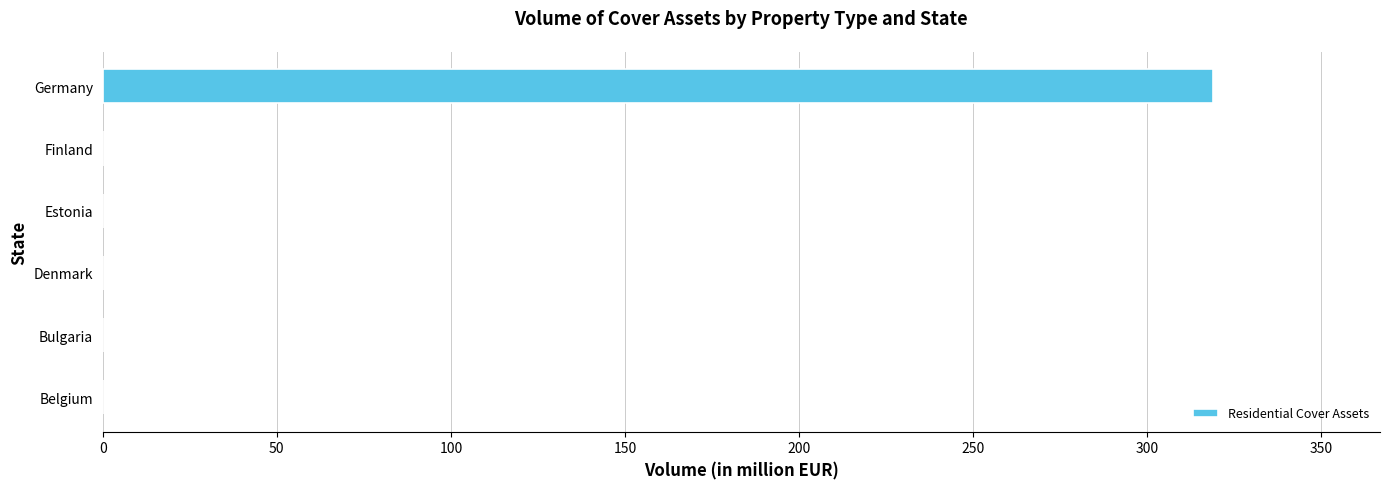

What is the change in value from Bulgaria to Germany?

+319.0